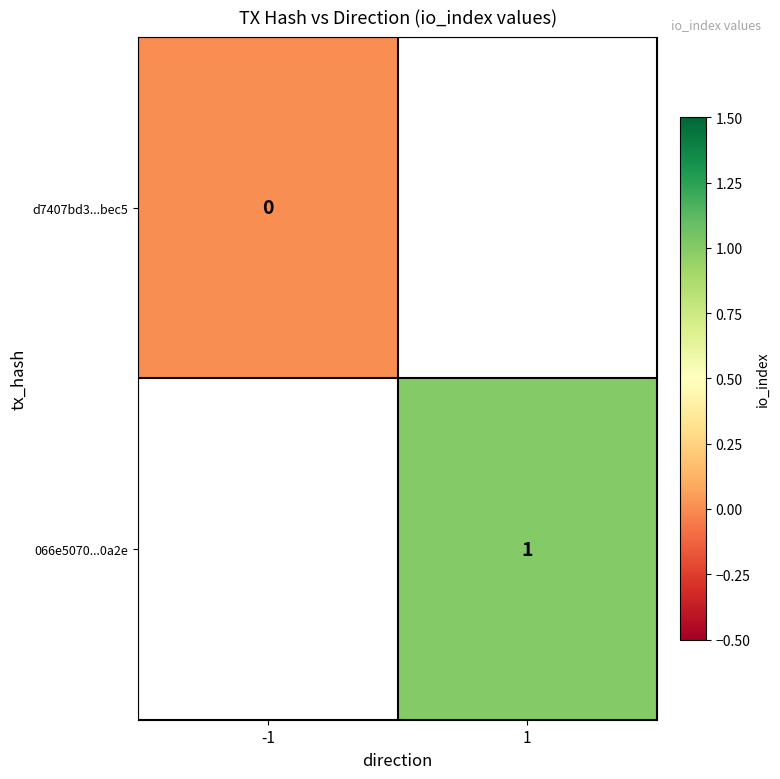

What is the maximum value shown in the chart?

1.0